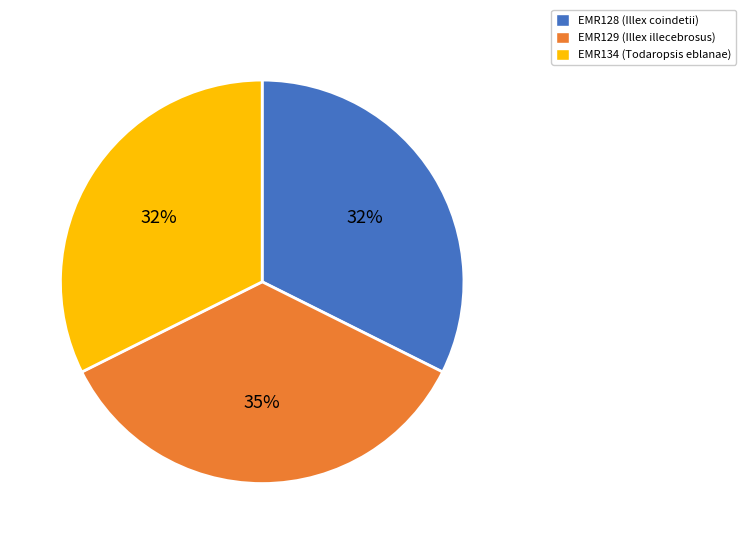

To the nearest percent, what portion does EMR129 represent?

35%